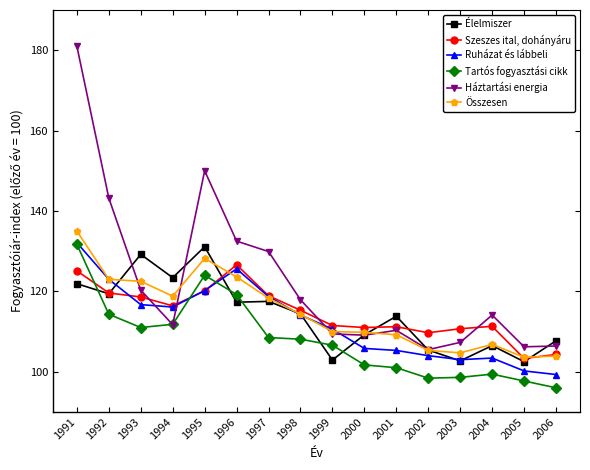

At which label does Háztartási energia reach its peak?

1991